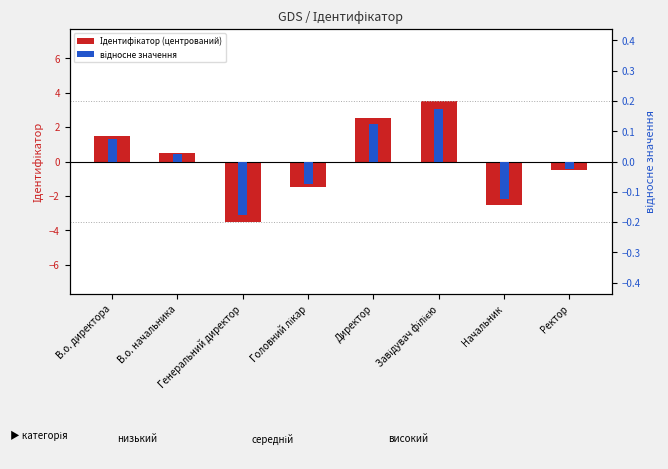

Does the chart contain any negative values?

Yes